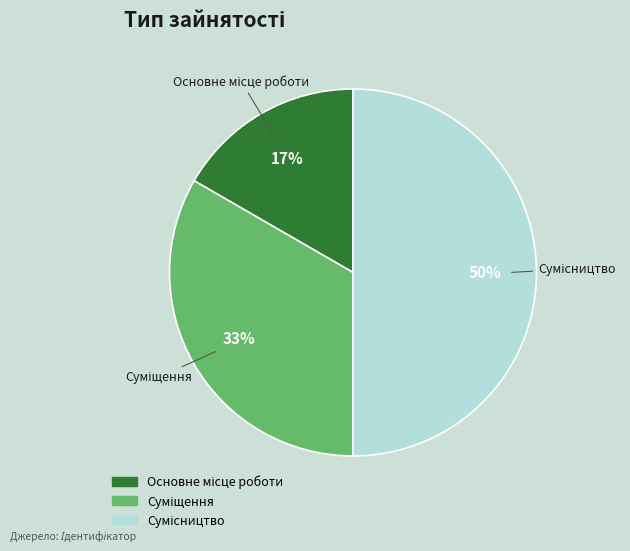

How many slices are in this pie chart?

3